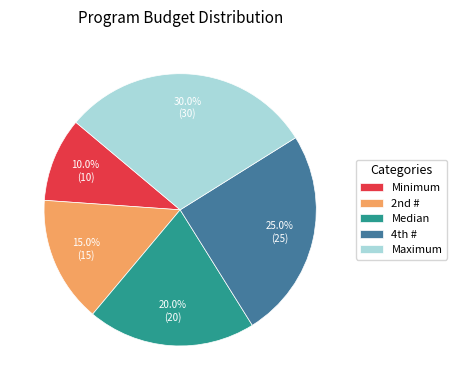

How many segments does this pie chart have?

5